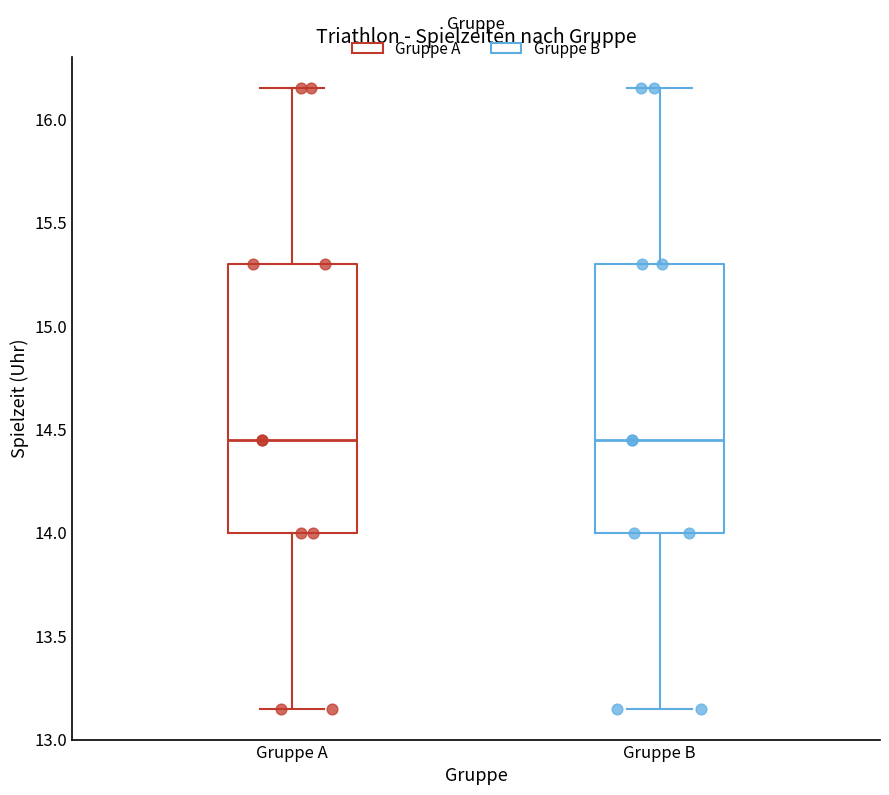

Where does the median line of the box for Gruppe B sit on the y-axis? The values are not printed on the chart, so give them approximately, as read against the axis.

14.45